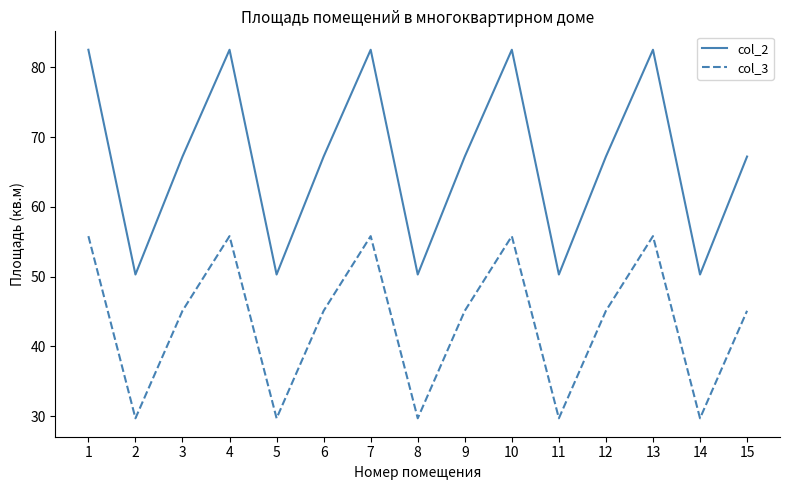

Reading left to right, transcribe all the data shown in this chart.

col_2: 1=82.5	2=50.3	3=67.2	4=82.5	5=50.3	6=67.2	7=82.5	8=50.3	9=67.2	10=82.5	11=50.3	12=67.2	13=82.5	14=50.3	15=67.2
col_3: 1=55.8	2=29.7	3=45.1	4=55.8	5=29.7	6=45.1	7=55.8	8=29.7	9=45.1	10=55.8	11=29.7	12=45.1	13=55.8	14=29.7	15=45.1